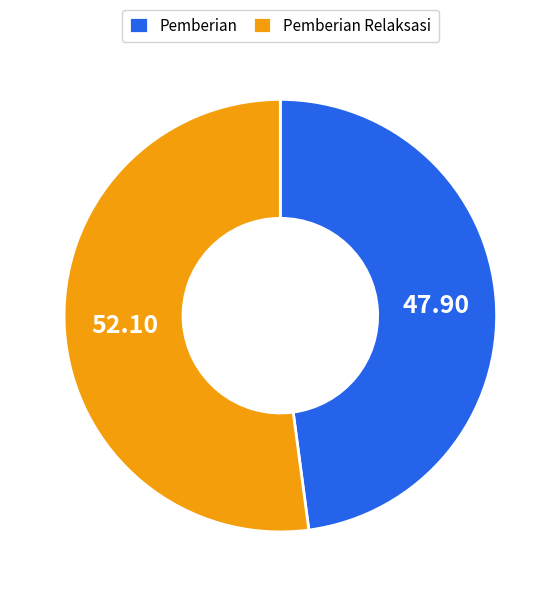

Rank the categories by value from highest to lowest.

Pemberian Relaksasi, Pemberian